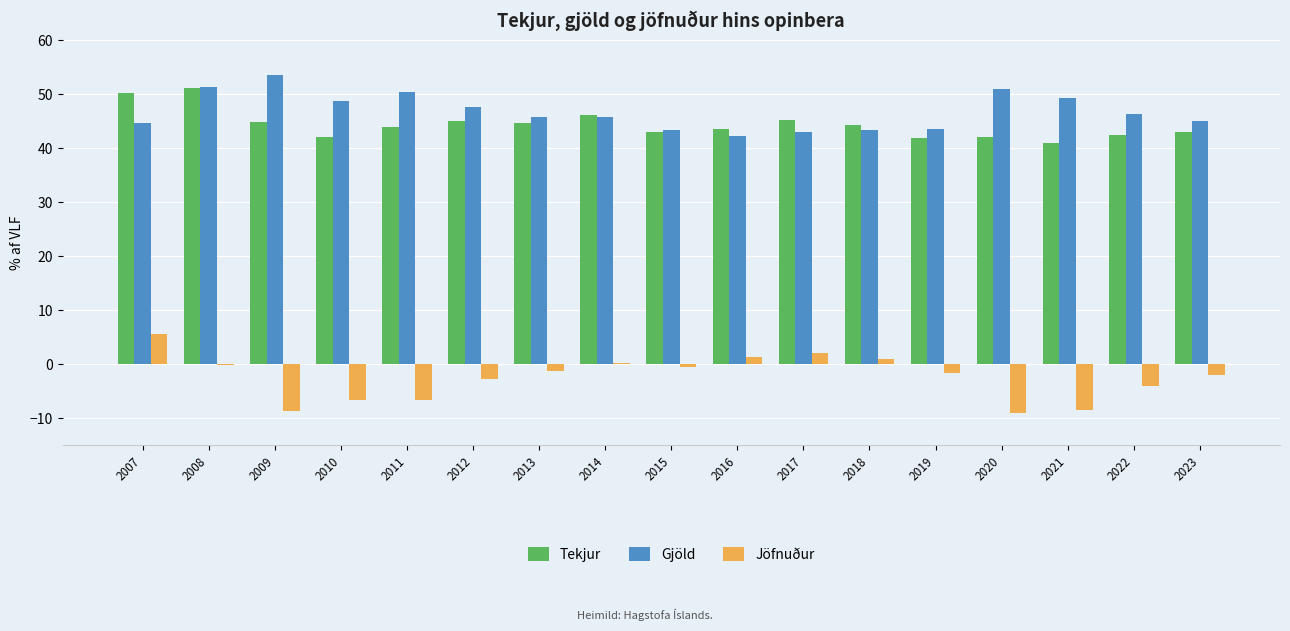

Between 2007 and 2022, which series saw the biggest shift?

Jöfnuður